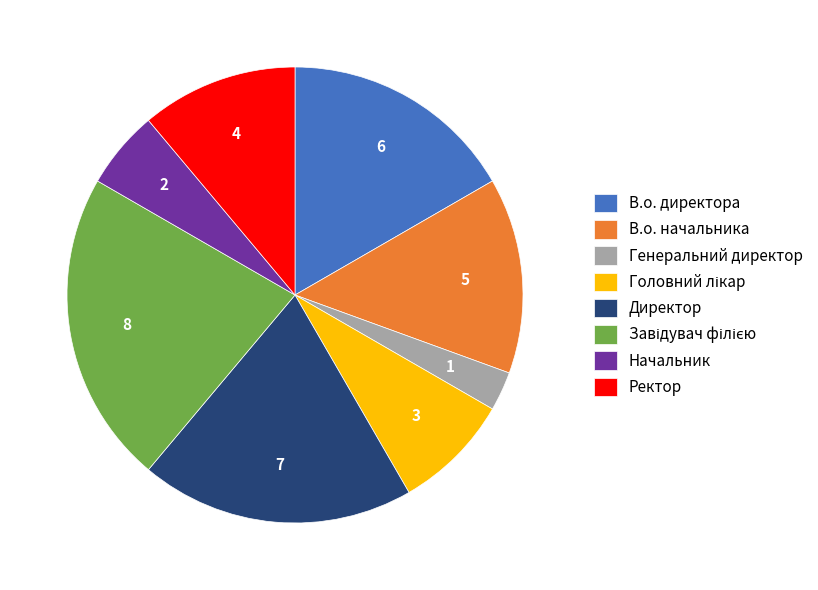

Do В.о. директора and Генеральний директор together represent more than half of the pie?

No